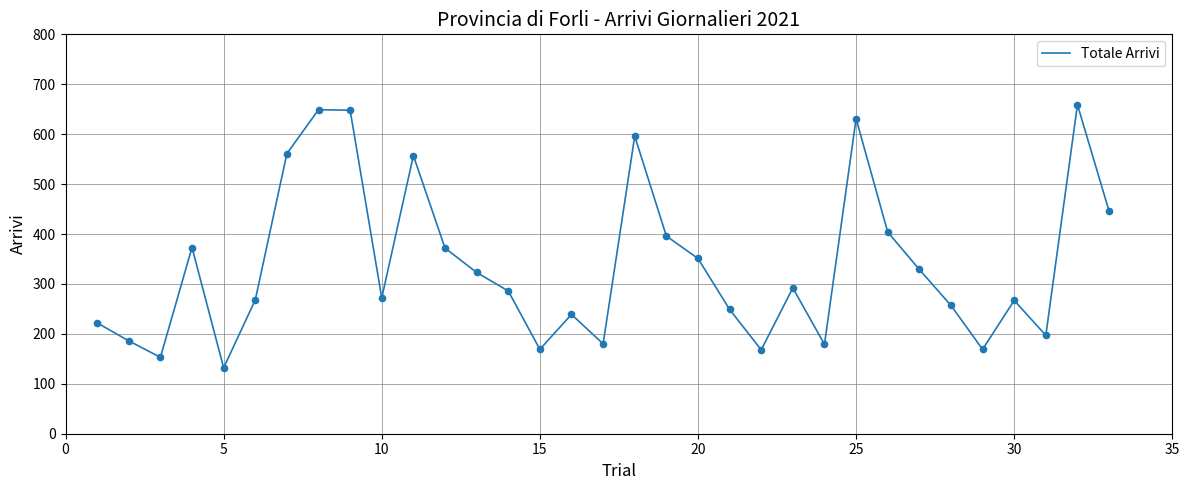

What is the greatest value displayed?

659